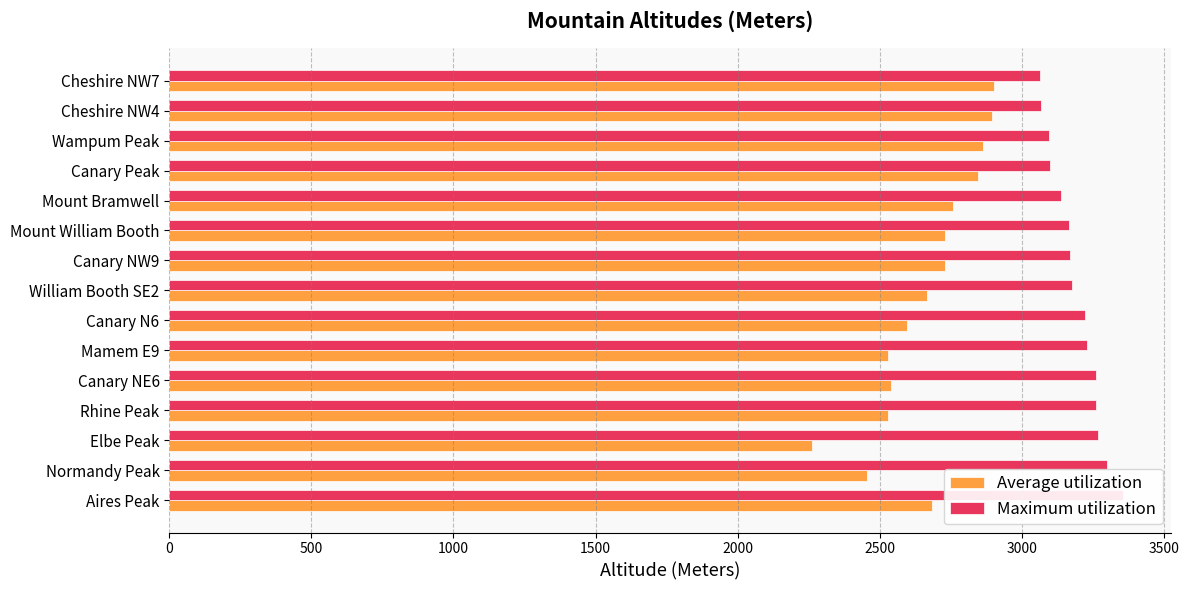

What is the difference between the highest and lowest values at Aires Peak?

674